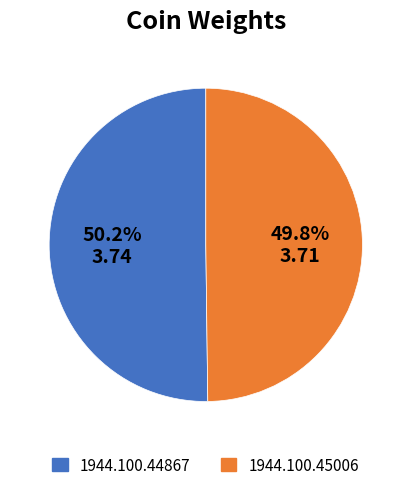

To the nearest percent, what percentage of the pie is 1944.100.45006?

50%